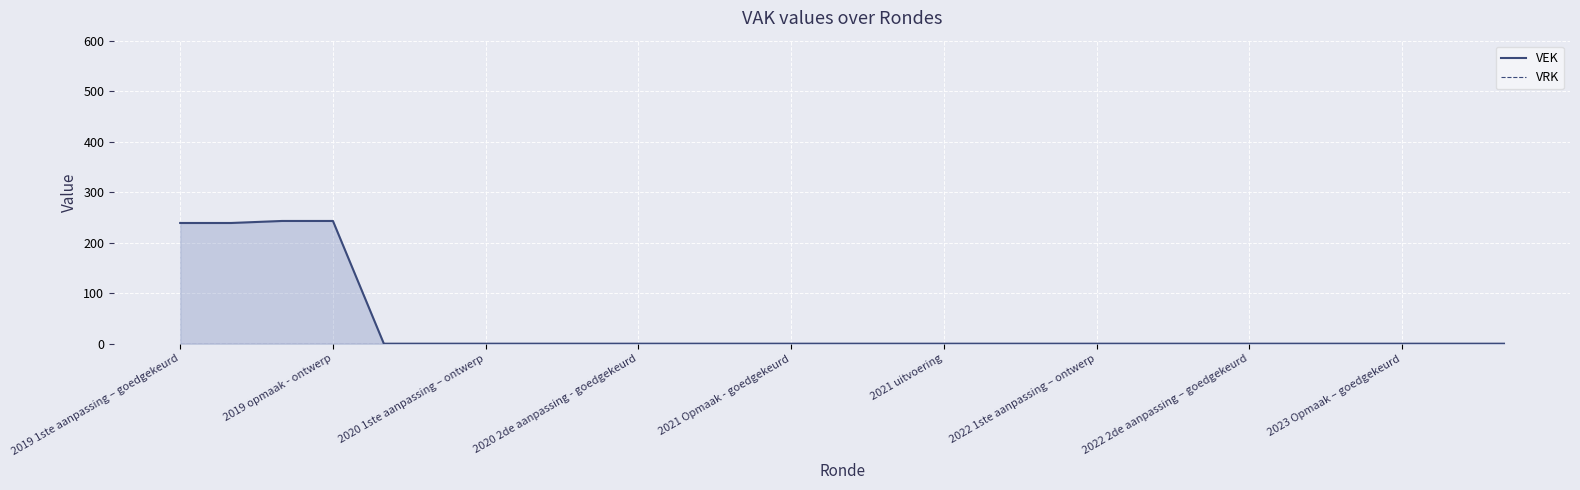

Is it true that VRK equals 0 at 2019 1ste aanpassing – goedgekeurd?

True